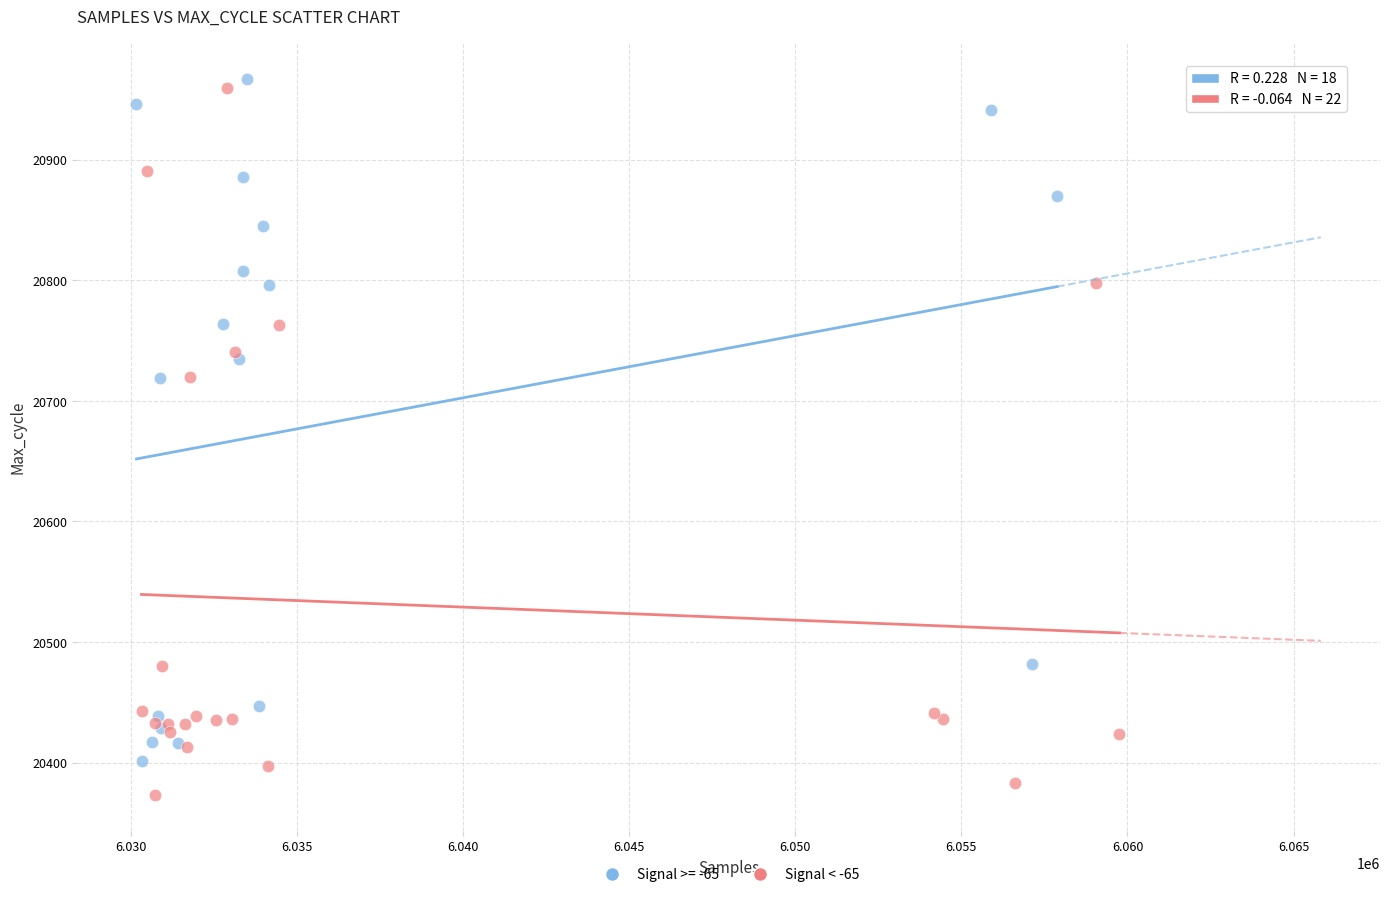

Which series contains the lowest Y value?

Signal < -65